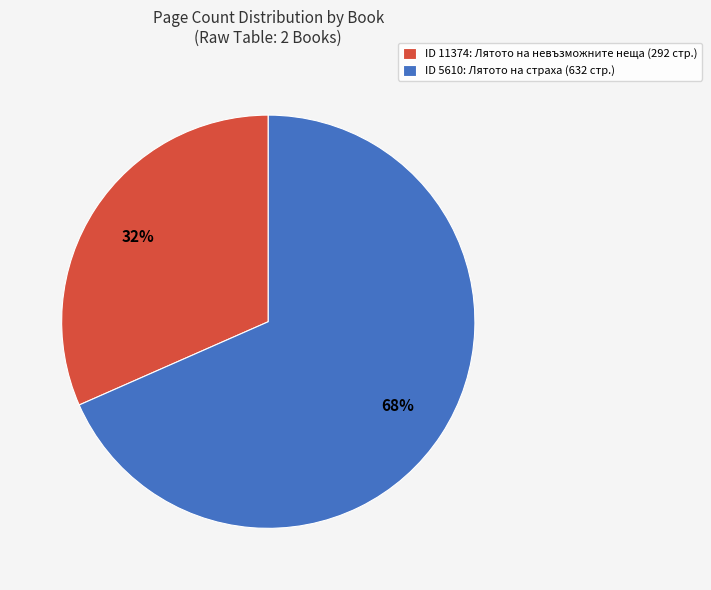

To the nearest percent, what percentage of the pie is ID 5610: Лятото на страха (632 стр.)?

68%